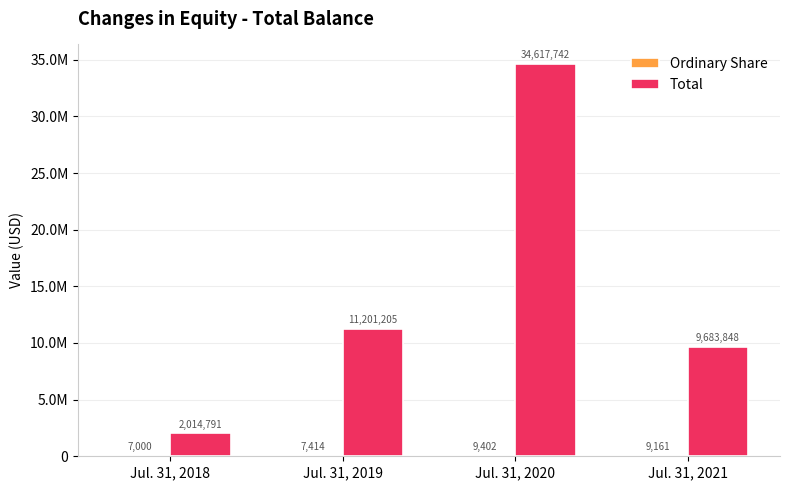

Are the bars horizontal?

No